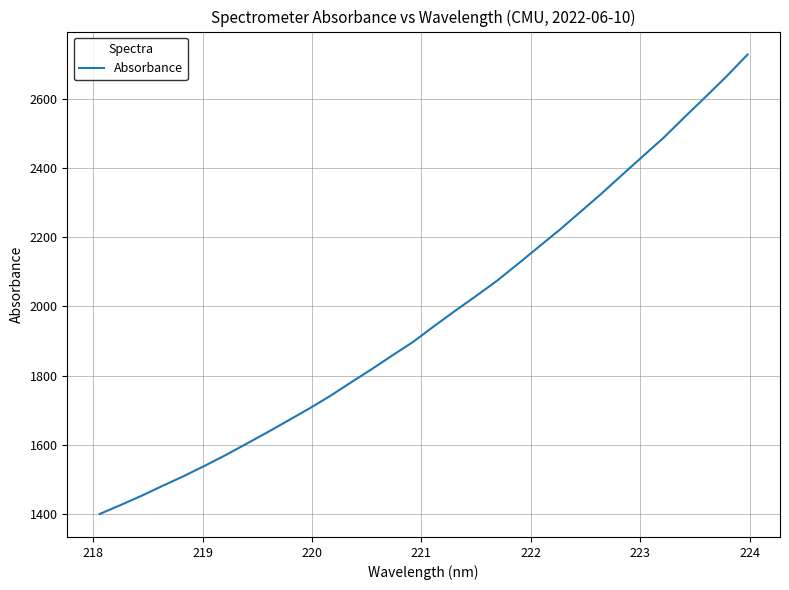

What is the difference between the maximum and minimum values?

1326.6